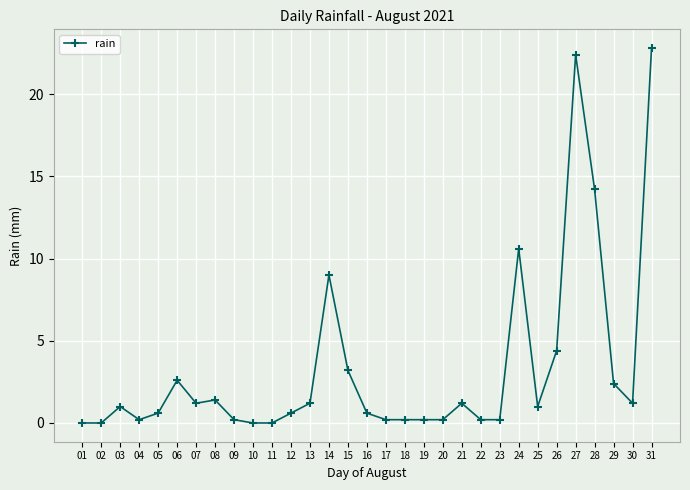

Count the number of categories in the chart.

31